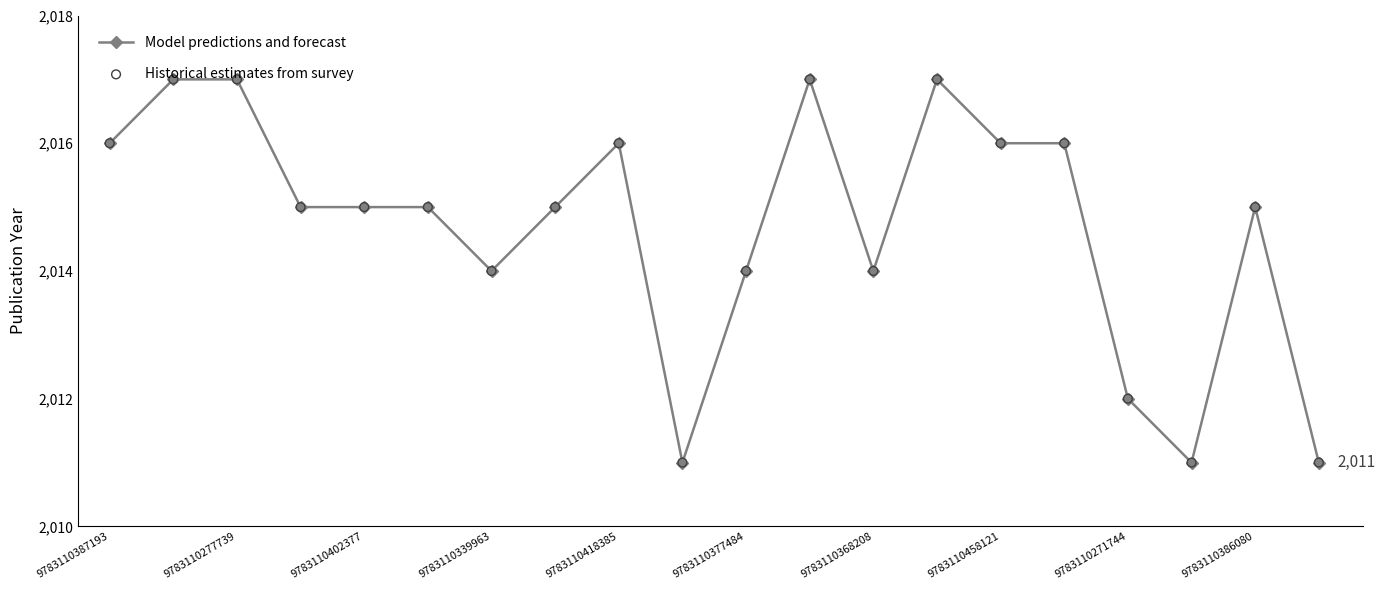

What is the greatest value displayed?

2017